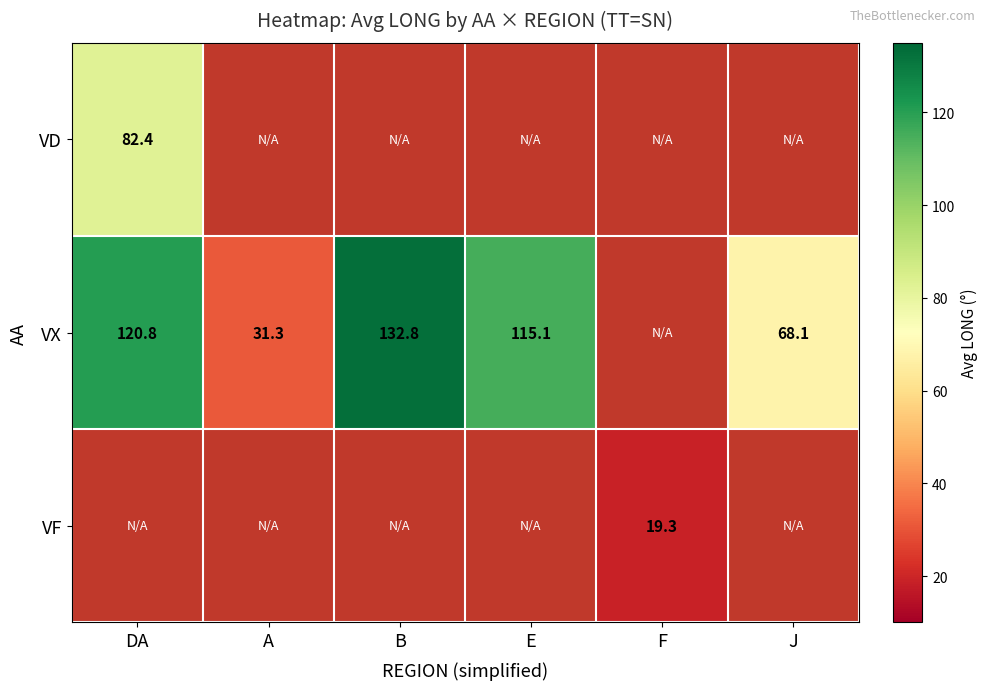

True or false: VX has a value of 150.6 at E.

False